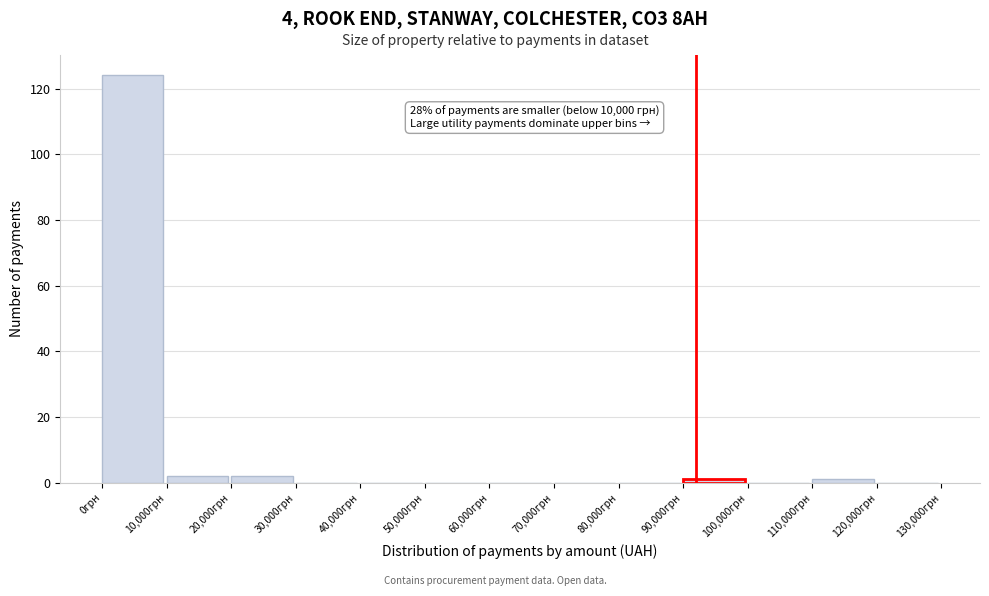

Over which range of the x-axis is the bar tallest?

0 to 10000